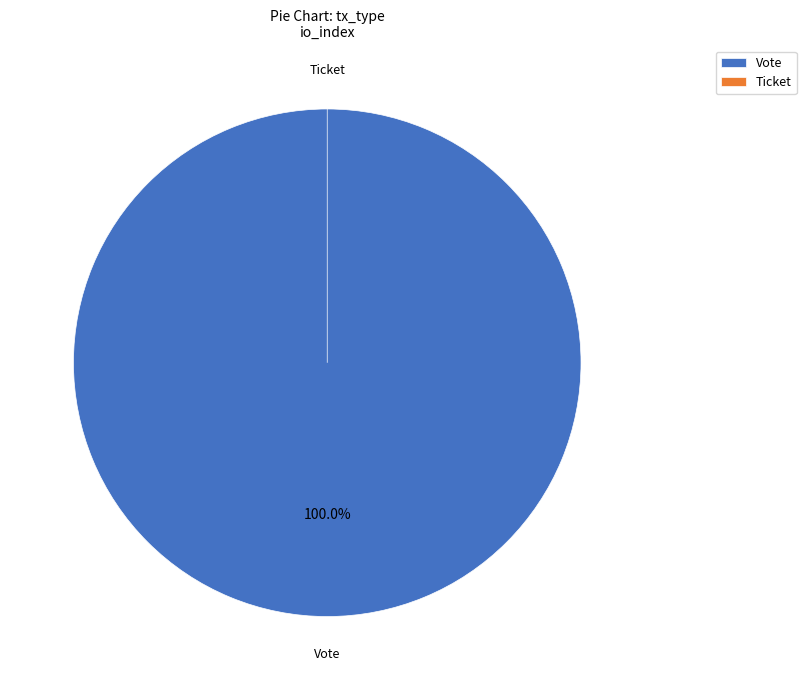

What percentage is the Vote slice, to the nearest percent?

100%